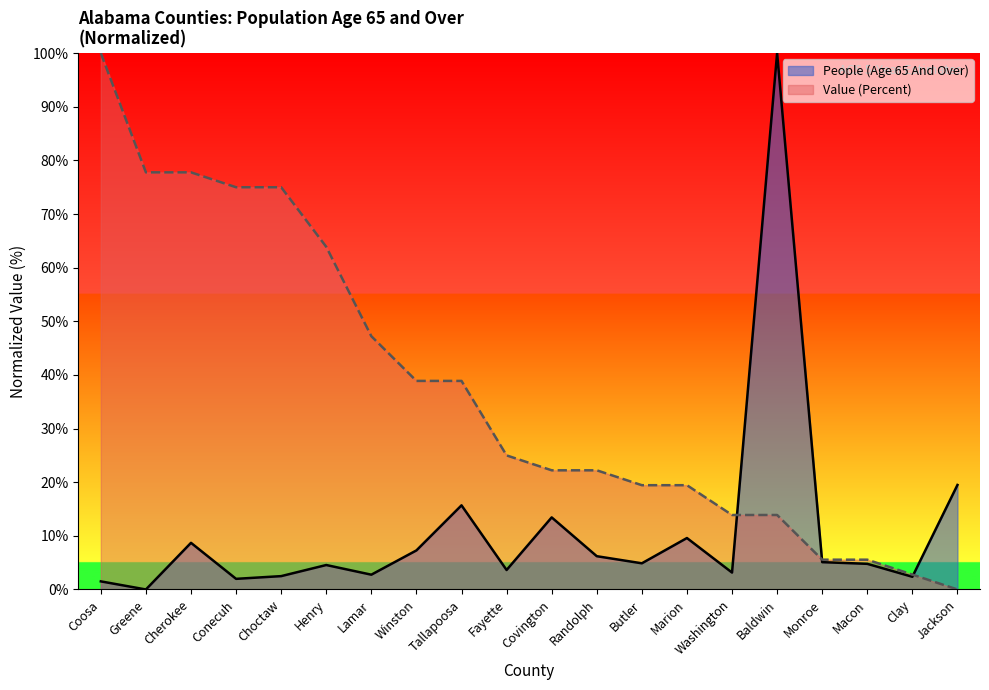

What is the difference between the second highest and minimum values in the People (Age 65 And Over) series?

19.5